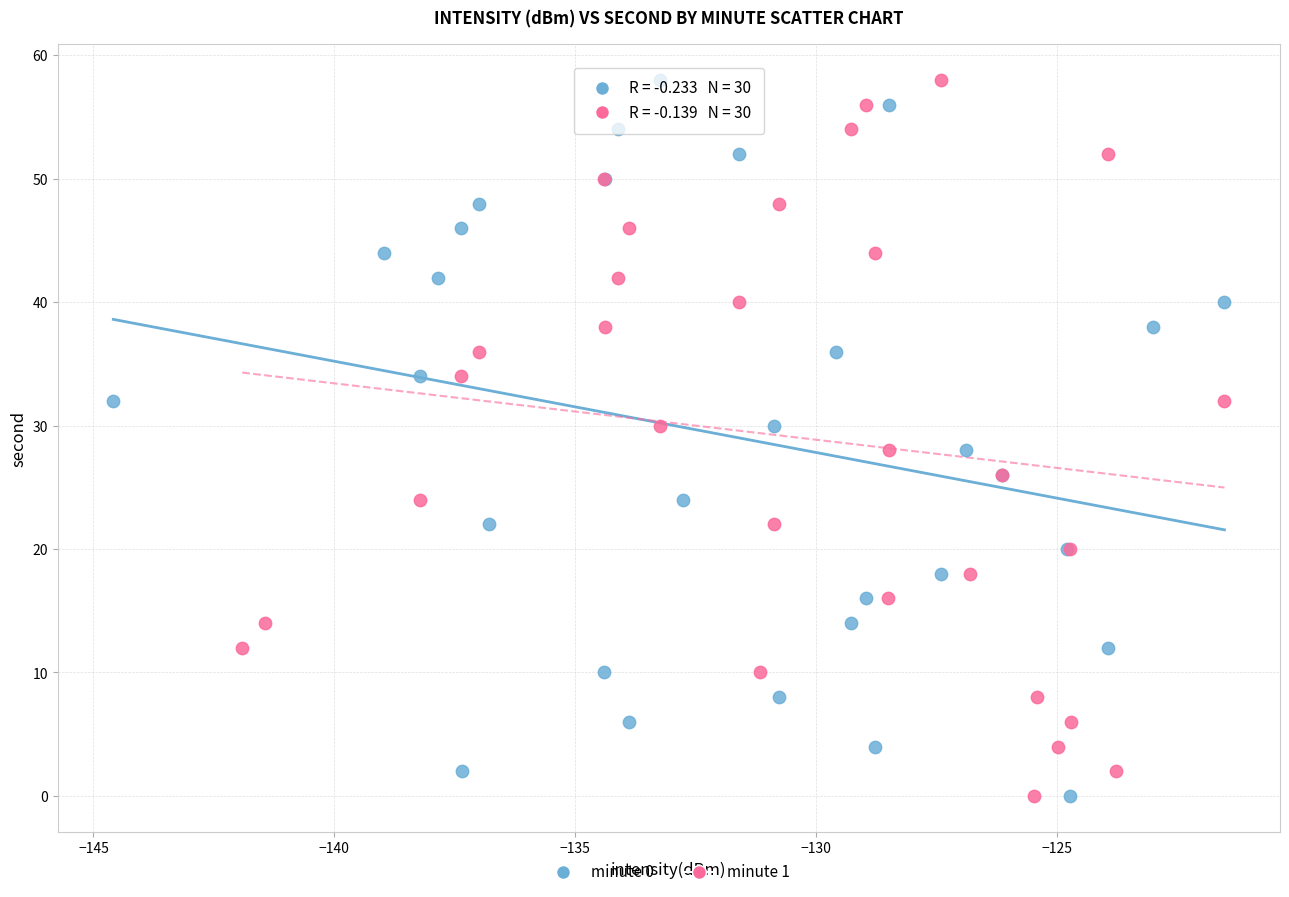

What are all the series names shown in the legend?

minute 0, minute 1